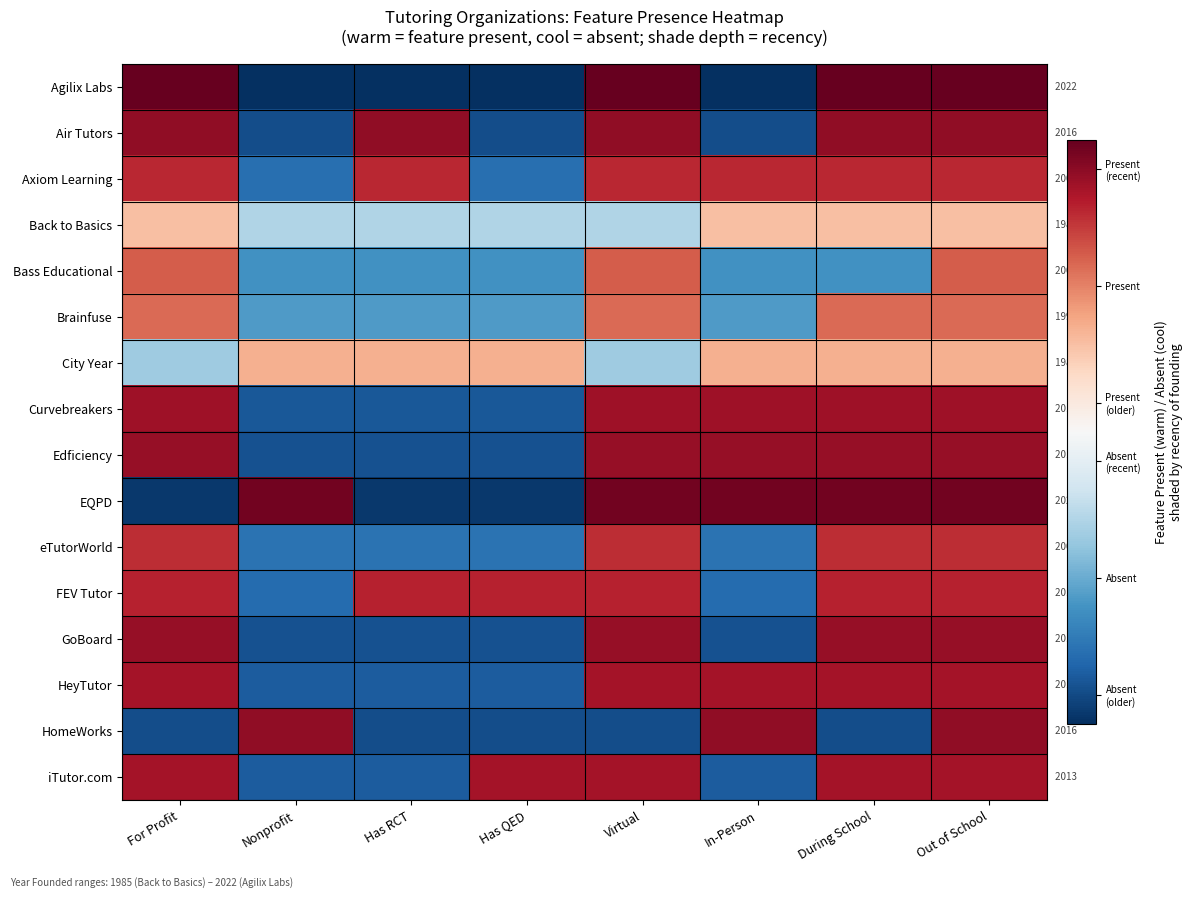

Is the value of GoBoard at For Profit greater than the value of HeyTutor at For Profit?

Yes